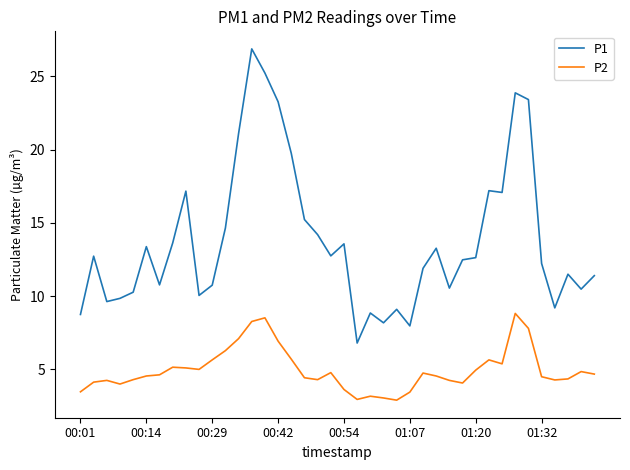

What is the difference between the maximum and minimum values in the P1 series?

20.1